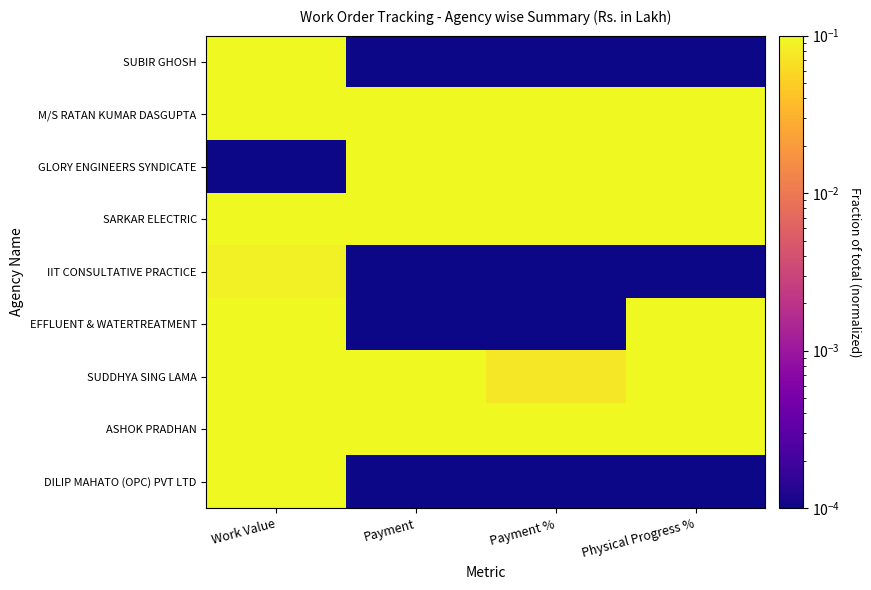

Reading right to left, extract all data points from this chart.

SUBIR GHOSH: Physical Progress %=0.0	Payment %=0.0	Payment=0.0	Work Value=0.9
M/S RATAN KUMAR DASGUPTA: Physical Progress %=1.0	Payment %=1.0	Payment=0.4	Work Value=0.1
GLORY ENGINEERS SYNDICATE: Physical Progress %=0.8	Payment %=0.5	Payment=0.1	Work Value=0.0
SARKAR ELECTRIC: Physical Progress %=0.6	Payment %=0.4	Payment=1.0	Work Value=1.0
IIT CONSULTATIVE PRACTICE: Physical Progress %=0.0	Payment %=0.0	Payment=0.0	Work Value=0.1
EFFLUENT & WATERTREATMENT: Physical Progress %=0.3	Payment %=0.0	Payment=0.0	Work Value=0.2
SUDDHYA SING LAMA: Physical Progress %=0.3	Payment %=0.1	Payment=0.1	Work Value=0.6
ASHOK PRADHAN: Physical Progress %=0.3	Payment %=0.1	Payment=0.3	Work Value=1.0
DILIP MAHATO (OPC) PVT LTD: Physical Progress %=0.0	Payment %=0.0	Payment=0.0	Work Value=0.6